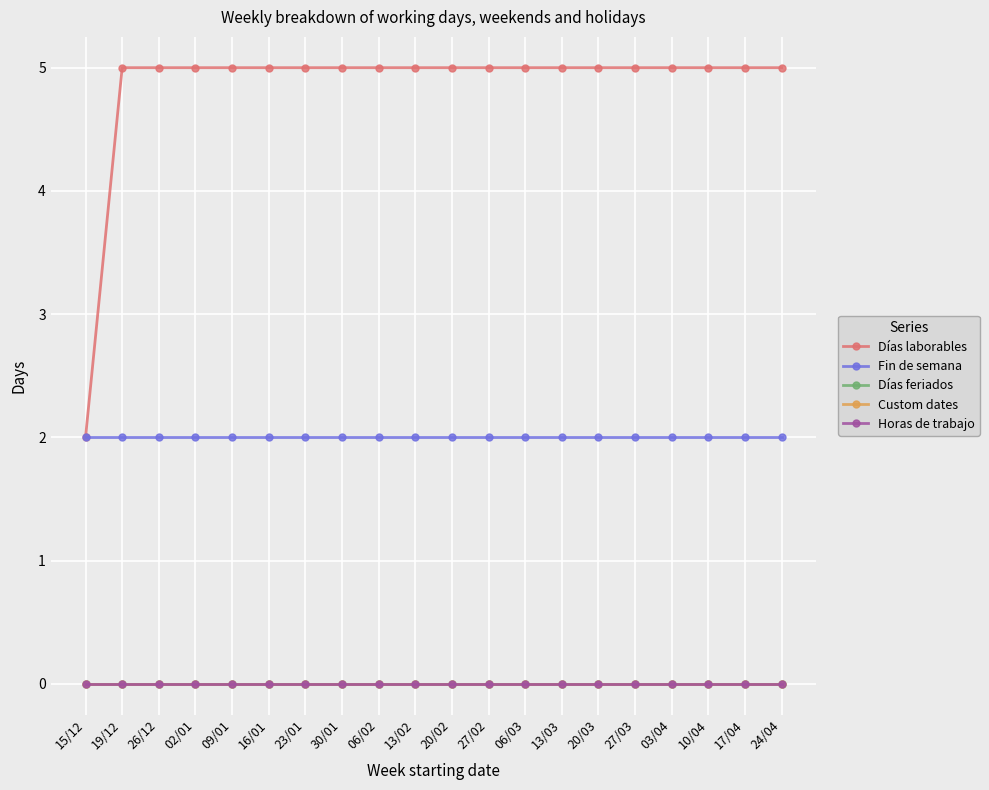

True or false: Fin de semana and Días laborables cross at least once.

False